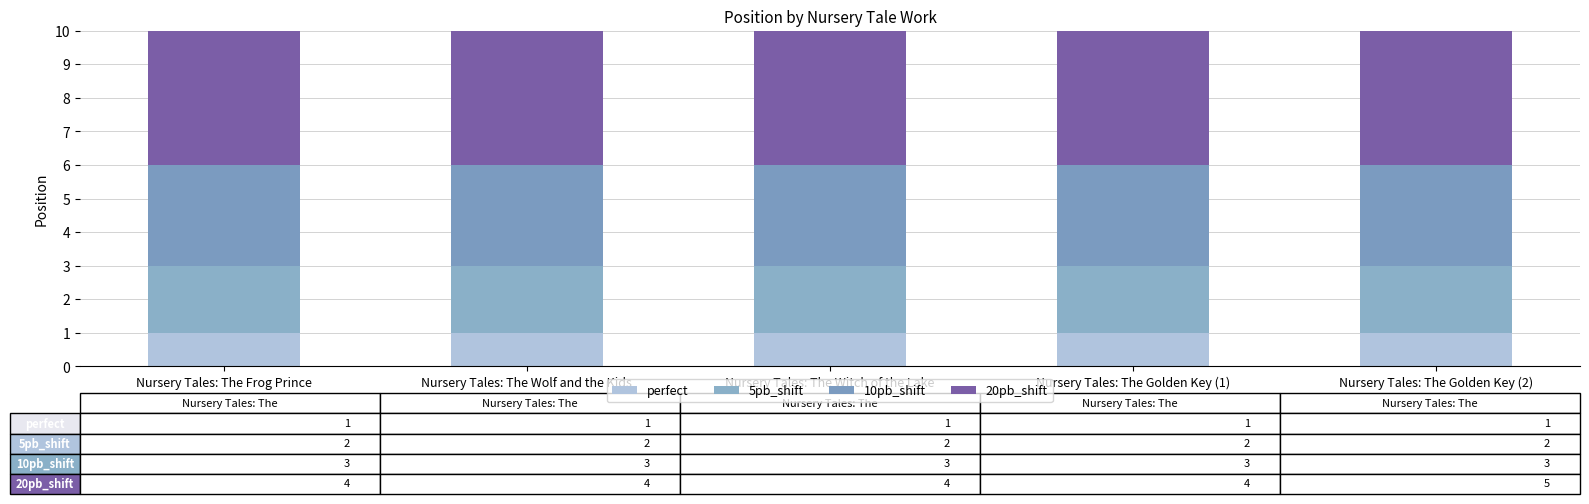

At how many categories does at least one series exceed 1?

5